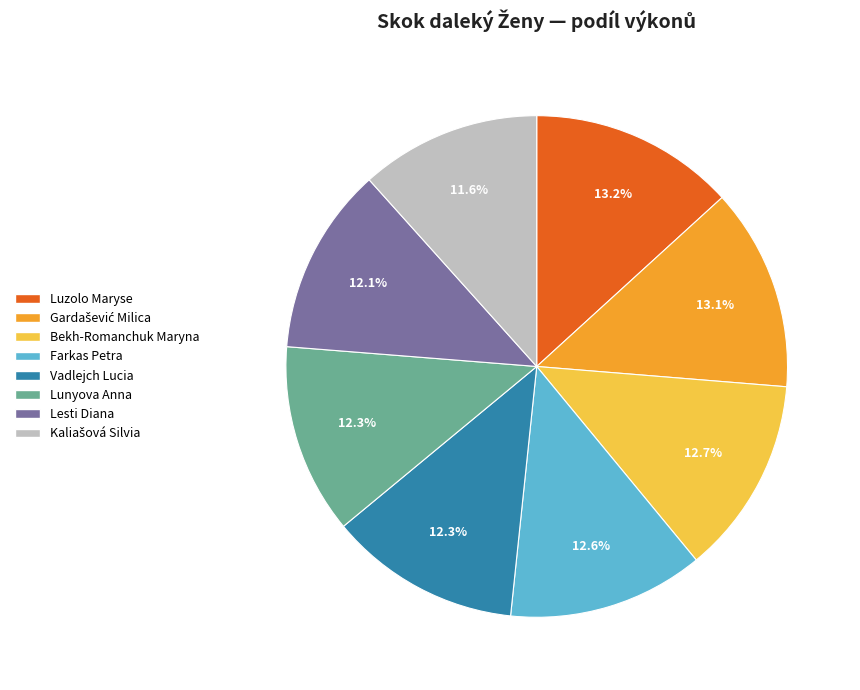

Does any single category account for the majority?

No